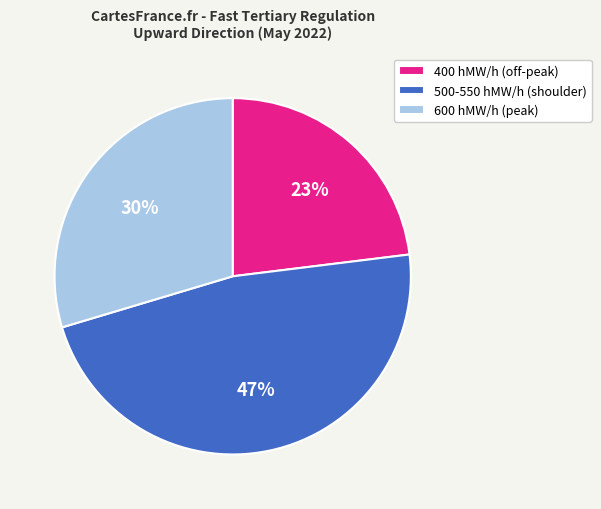

Between 400 hMW/h (off-peak) and 500-550 hMW/h (shoulder), which is larger?

500-550 hMW/h (shoulder)